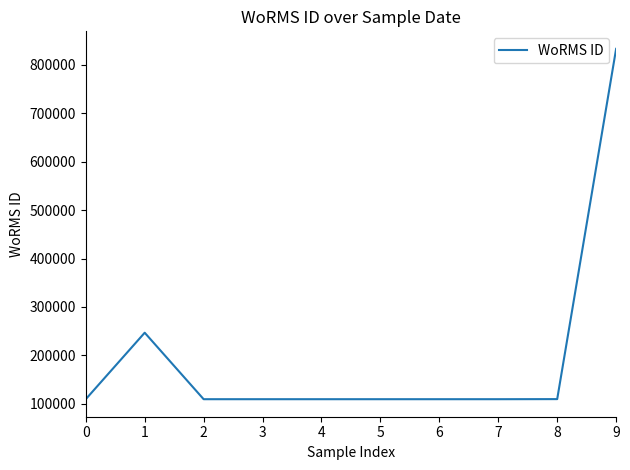

What is the minimum value shown in the chart?

109526